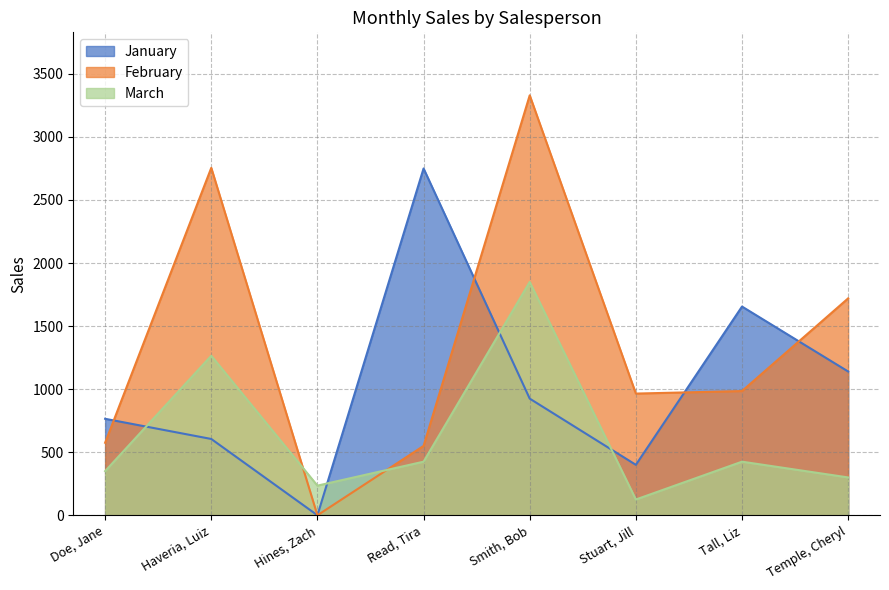

True or false: March has a value of 1850 at Smith, Bob.

True